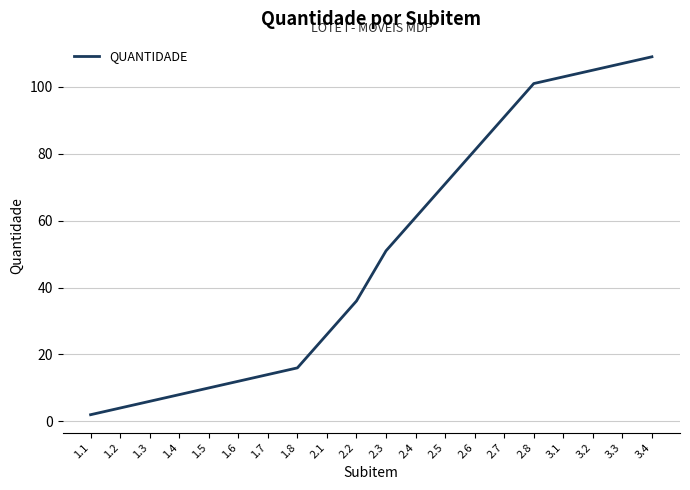

What is the average value?

51